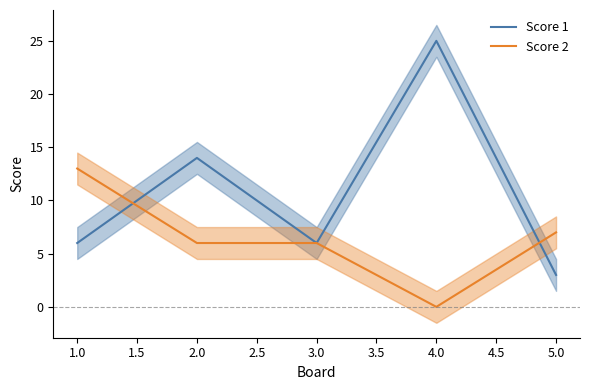

Is the value of Score 2 at 4.0 greater than the value of Score 1 at 5.0?

No